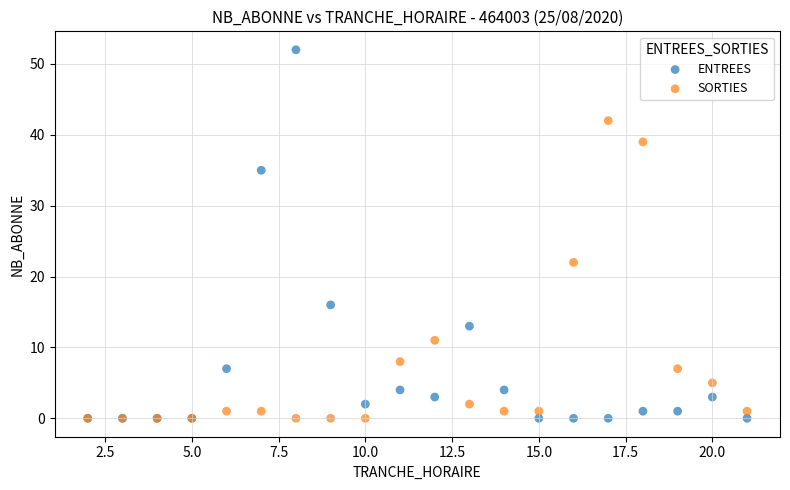

Which series has the widest spread of Y values?

ENTREES